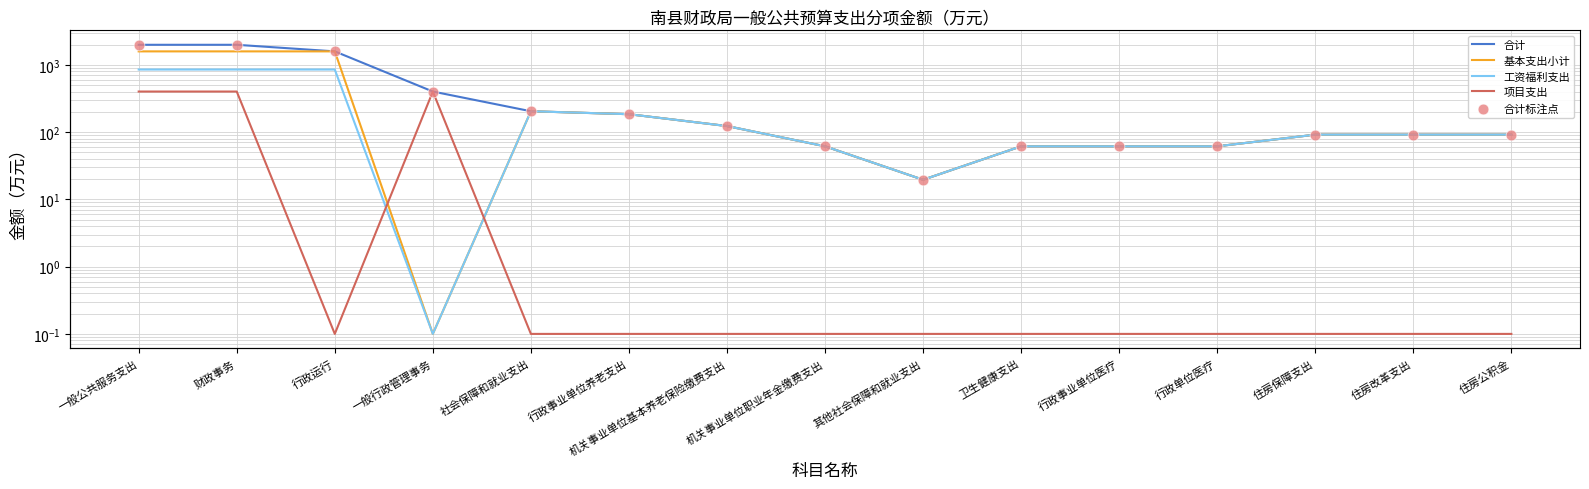

At which category is the sum across all series the highest?

一般公共服务支出